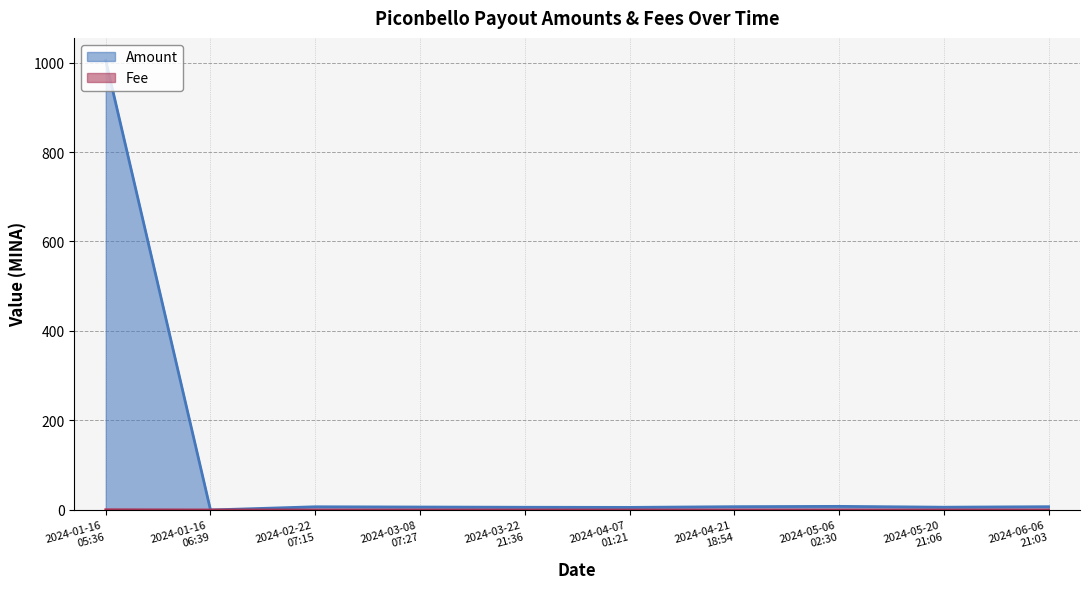

Is it true that Fee equals 0.0 at 2024-05-06
02:30?

False